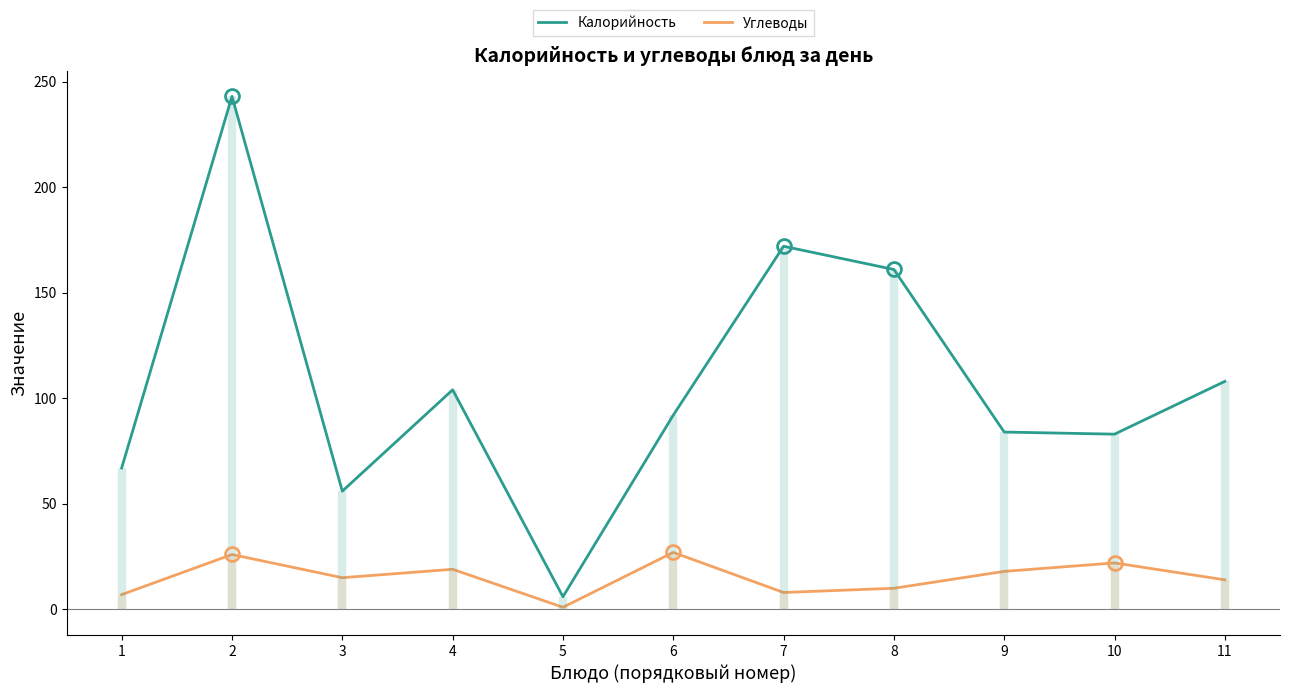

At which category does Калорийность reach its first local valley?

3